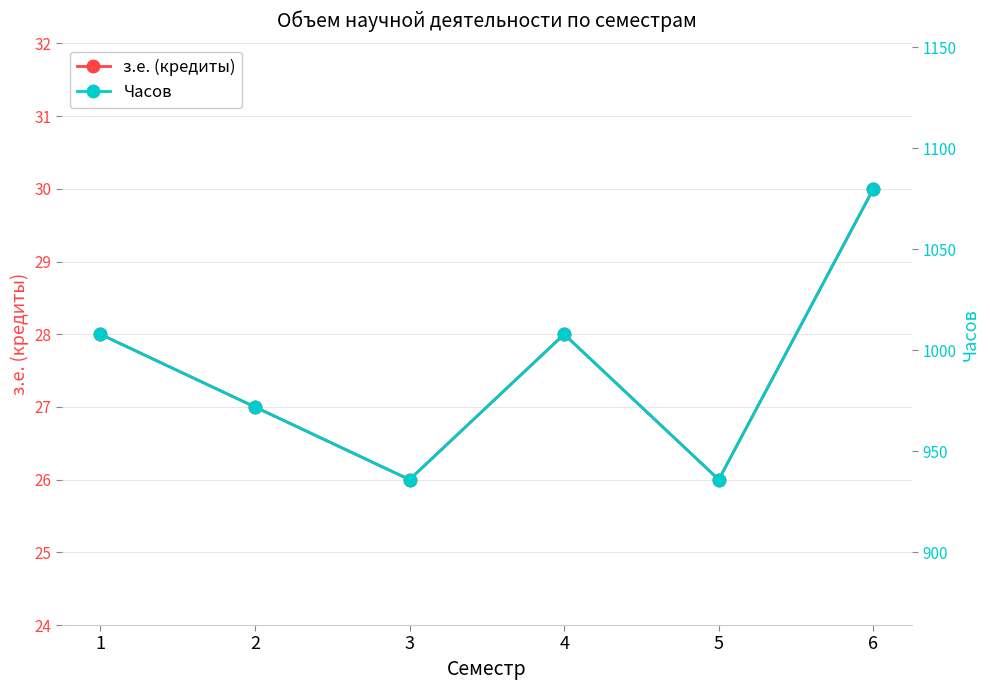

The value of з.е. (кредиты) at 3 is 26. True or false?

True